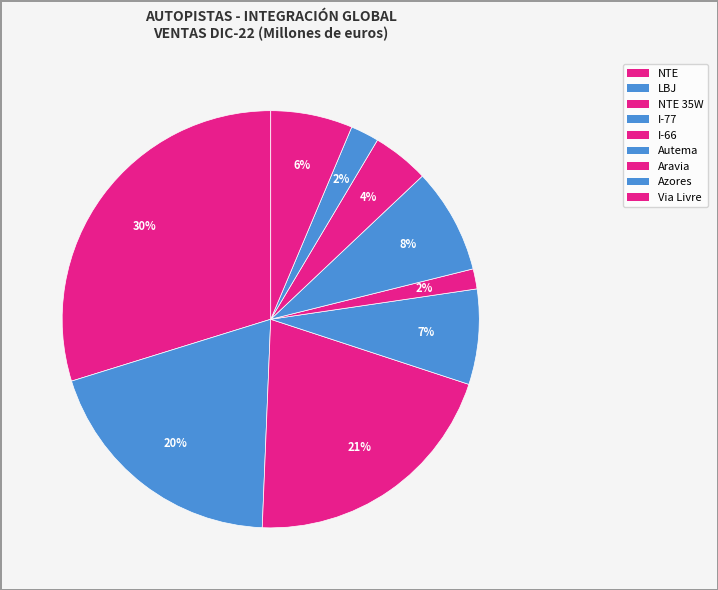

What percentage is the NTE slice, to the nearest percent?

30%